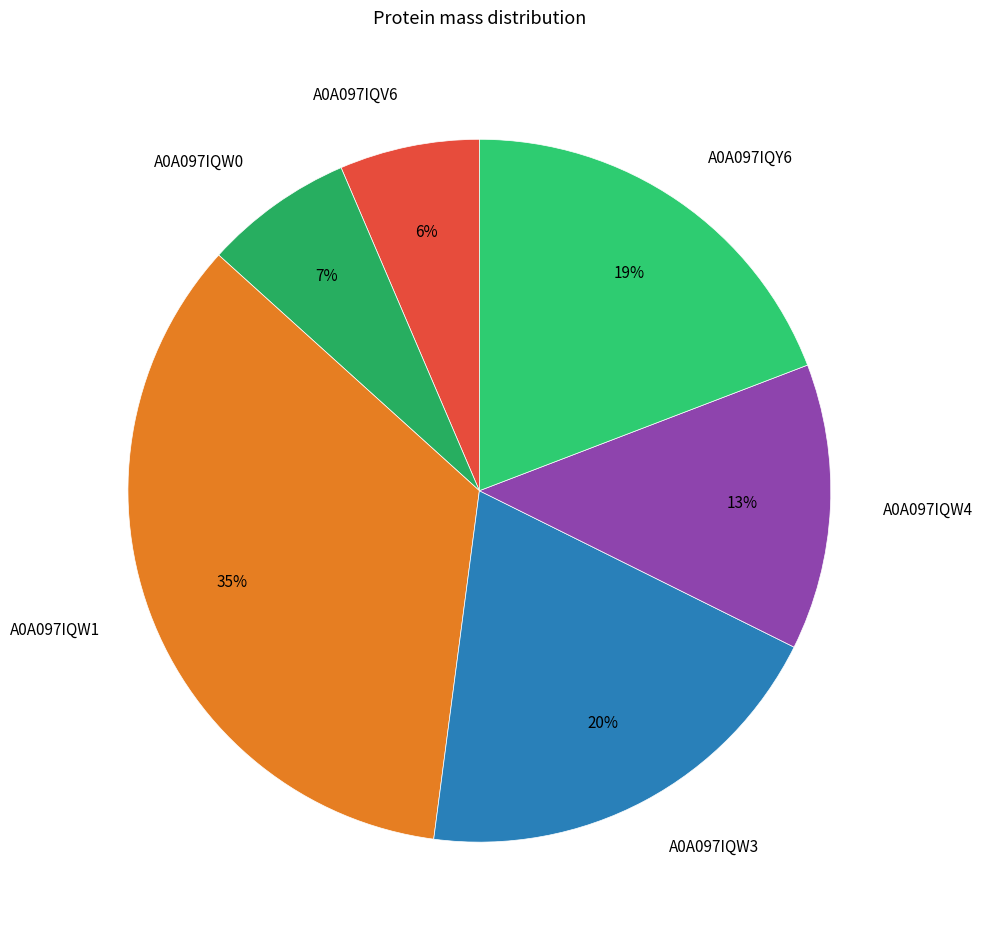

Approximately how many times larger is the value at A0A097IQY6 compared to A0A097IQW4?

1.5